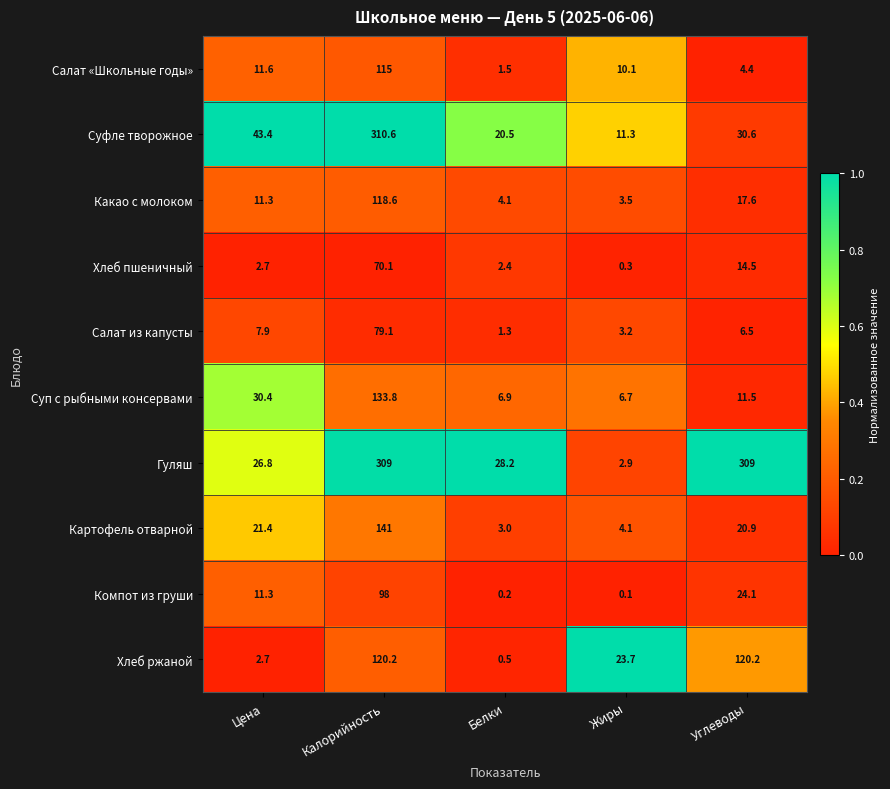

The value of Суфле творожное at Белки is 20.5. True or false?

True